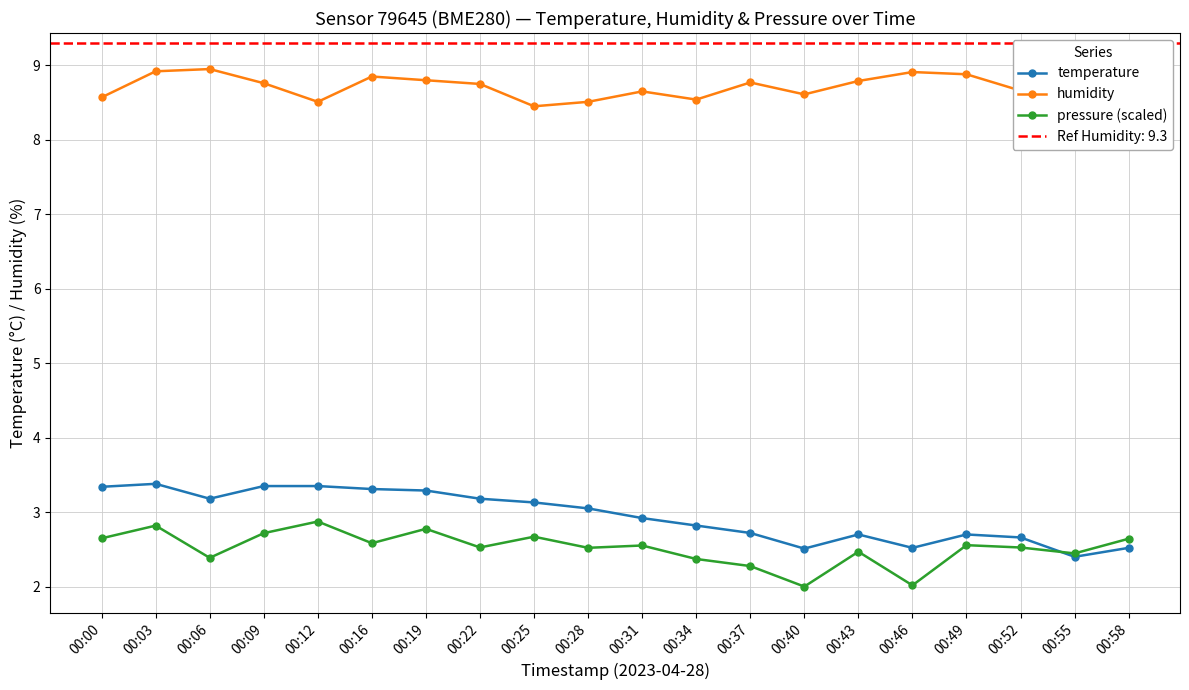

At 00:00, list the series in order from smallest to largest.

pressure (scaled), temperature, humidity